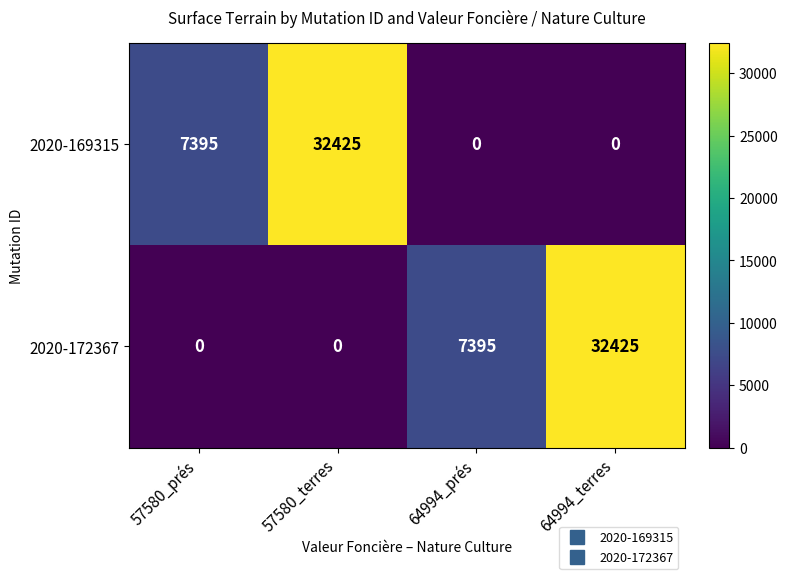

What is the total value across all series at 57580_terres?

32425